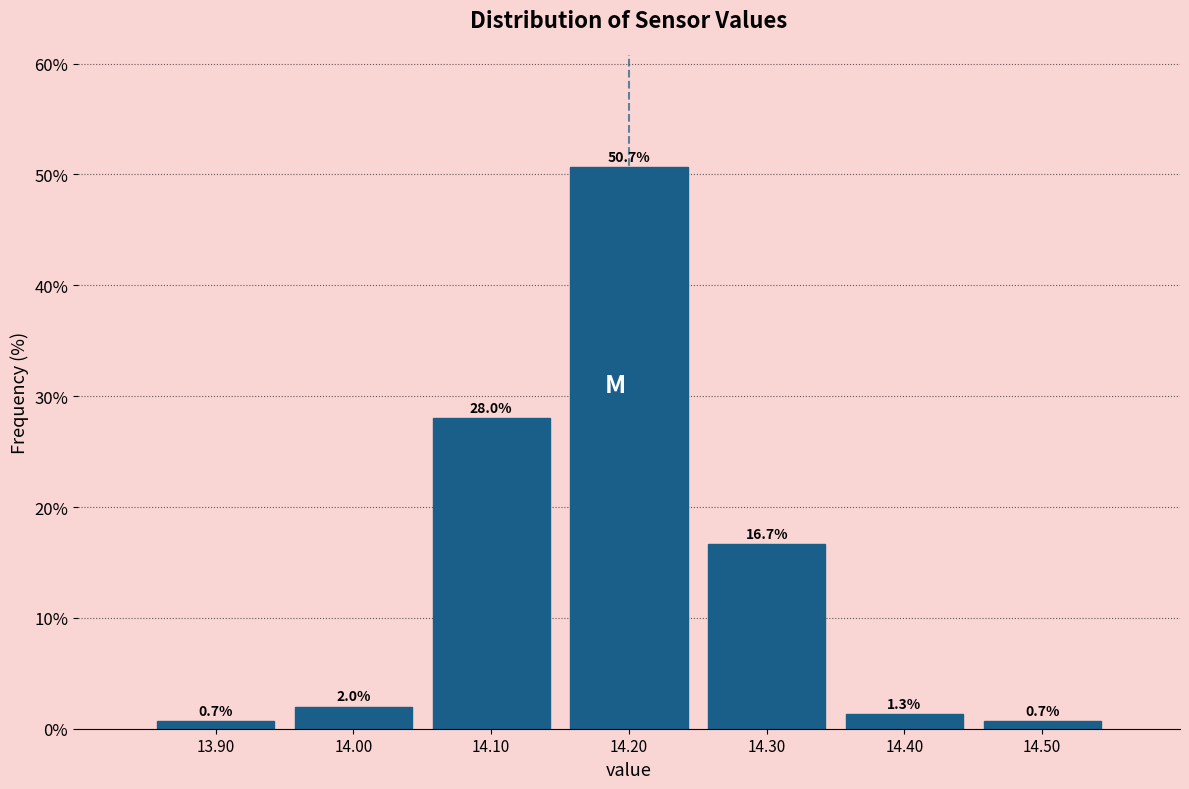

Over which range of the x-axis is the bar tallest?

14.15 to 14.25